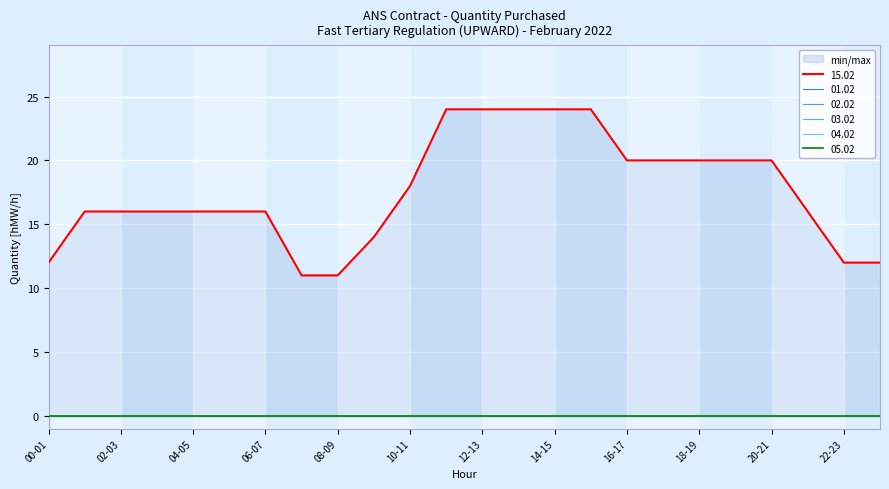

Which series has the largest total across all categories?

15.02